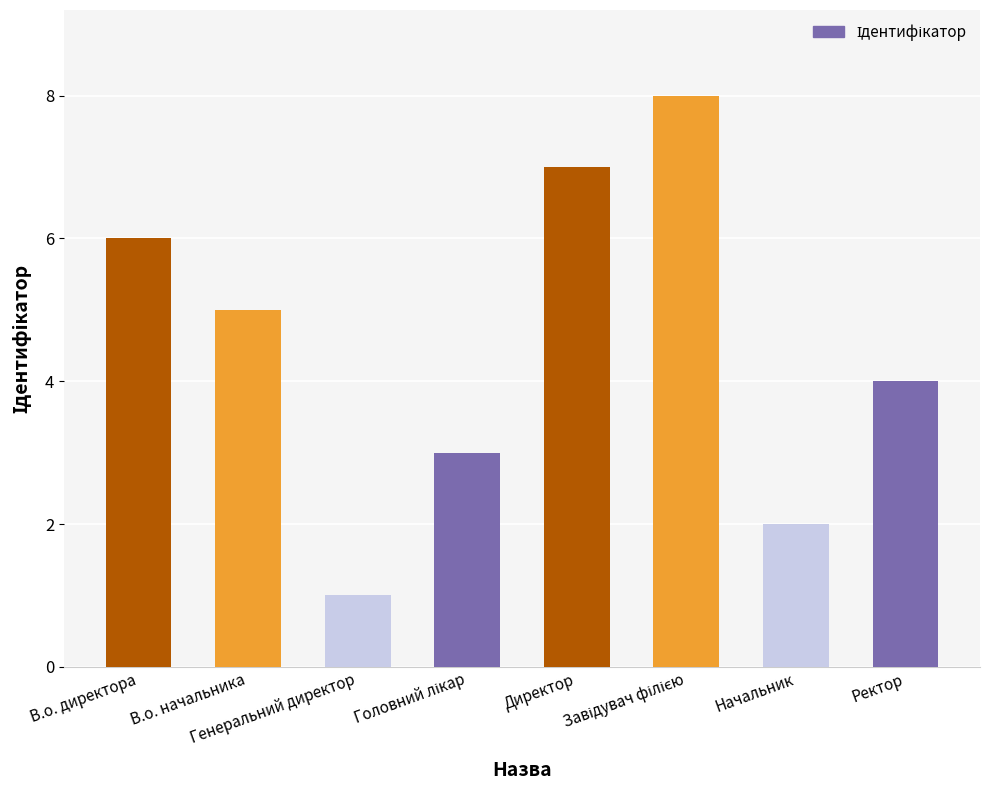

What is the greatest value displayed?

8